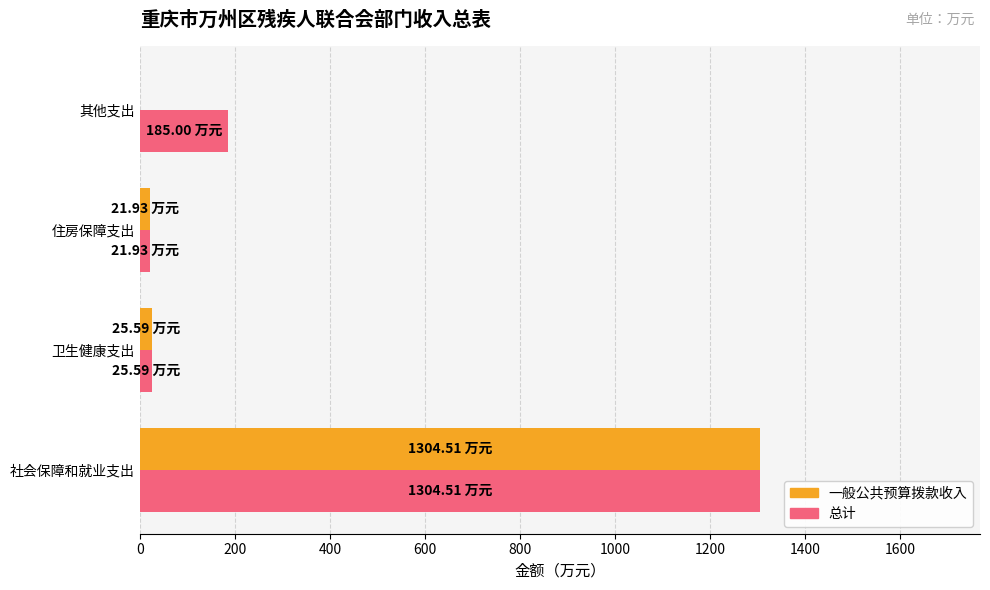

At which category is the sum across all series the highest?

社会保障和就业支出